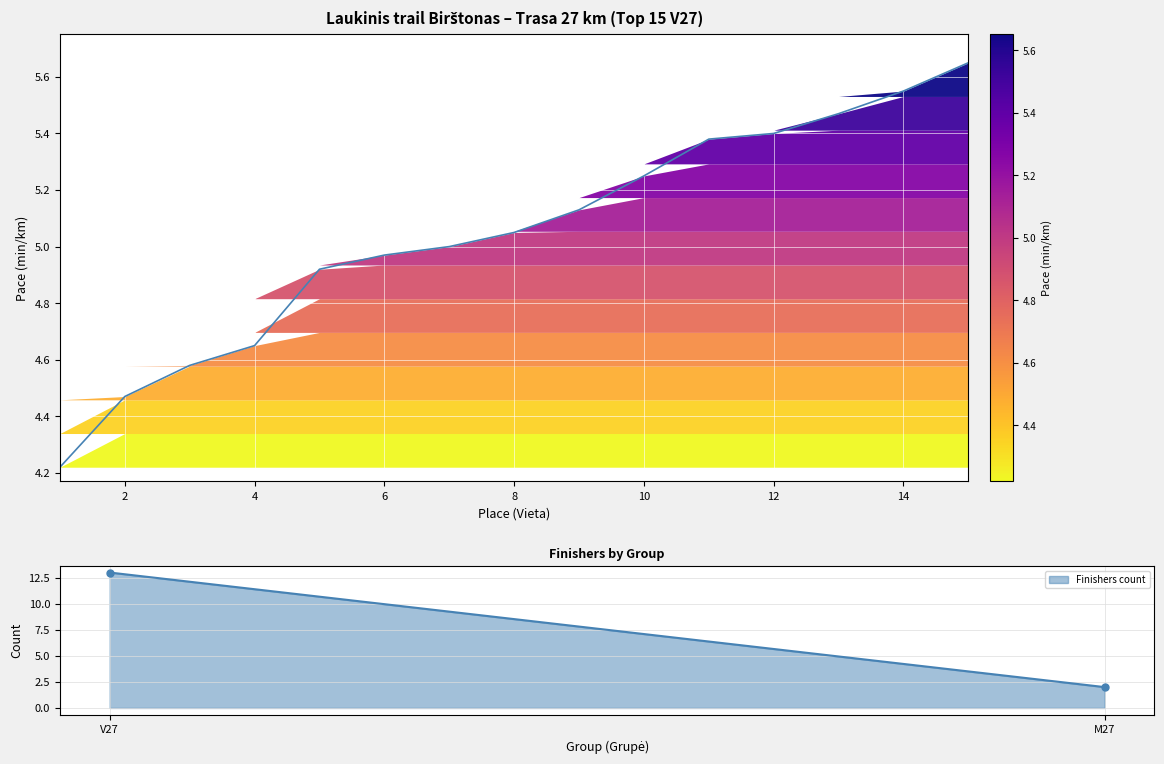

How many lines are shown in the chart?

1